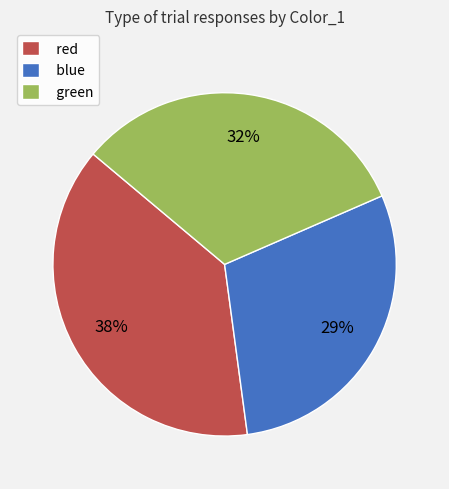

Is there any slice that represents more than half of the pie?

No